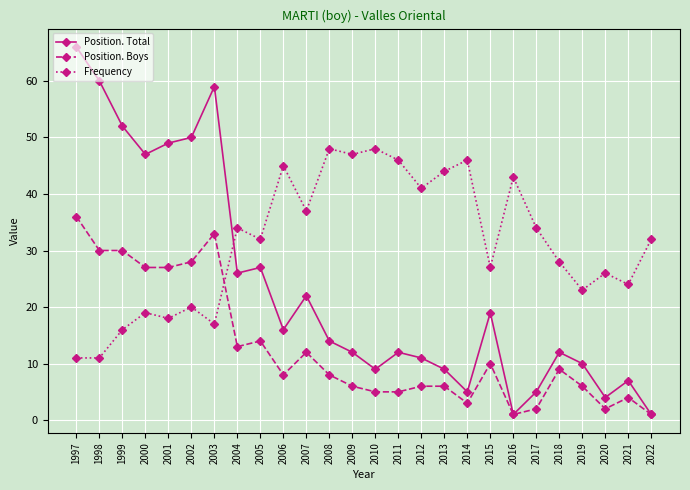

Read the Position. Total value at 2001, to the nearest 10.

50